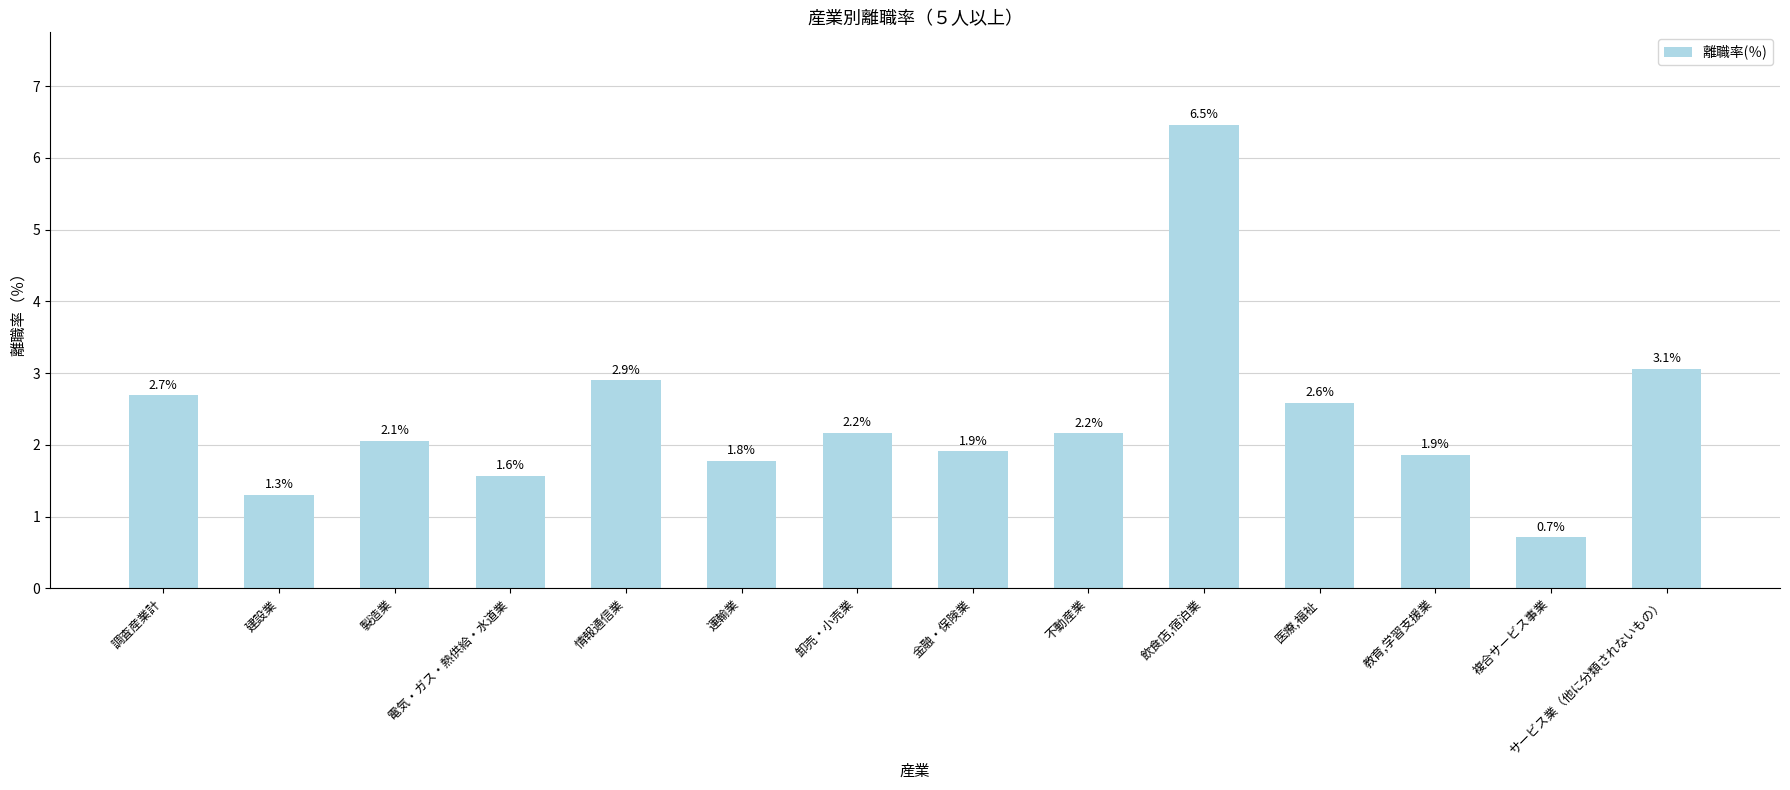

What is the label of the 8th bar from the left?

金融・保険業